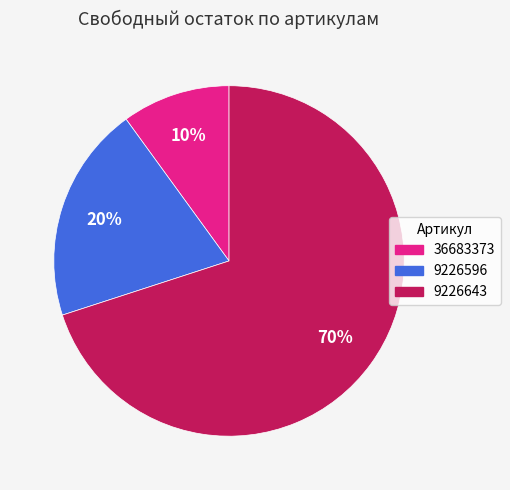

To the nearest percent, what portion does 9226643 represent?

70%